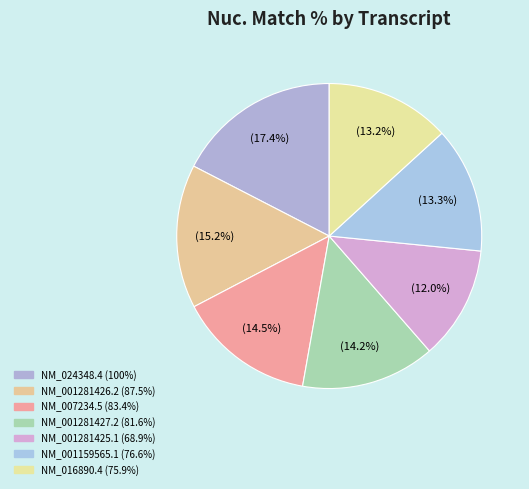

How many slices are in this pie chart?

7